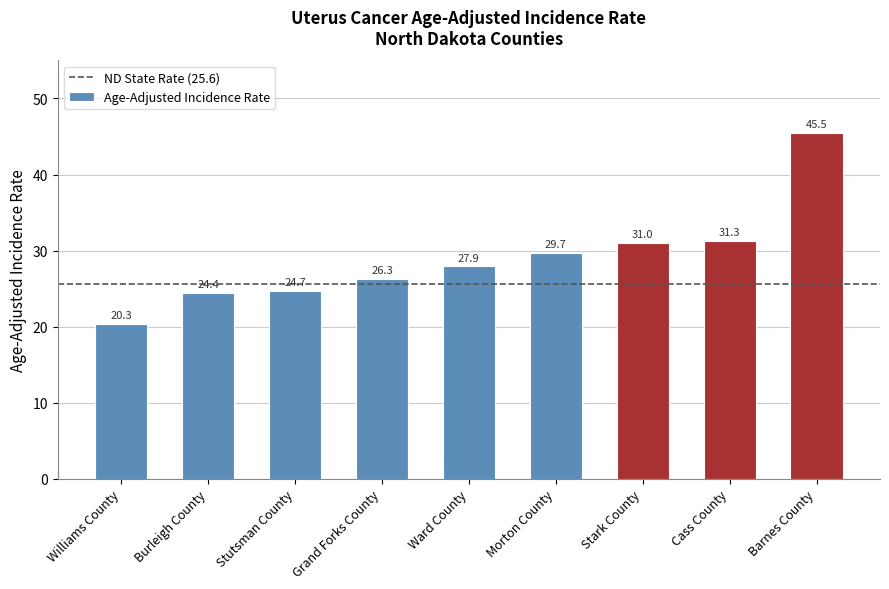

How many values exceed 27?

5